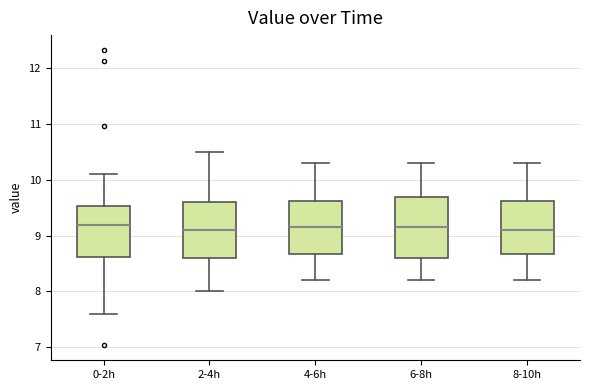

Reading left to right, read every box against the y-axis: the position of its median line, the range the box covers, and the ends of its whiskers. The values are not printed on the chart, so give them approximately, as read against the axis.

0-2h: median 9.2, box 8.6 to 9.5, whiskers 7.6 to 10.1
2-4h: median 9.1, box 8.6 to 9.6, whiskers 8.0 to 10.5
4-6h: median 9.2, box 8.7 to 9.6, whiskers 8.2 to 10.3
6-8h: median 9.2, box 8.6 to 9.7, whiskers 8.2 to 10.3
8-10h: median 9.1, box 8.7 to 9.6, whiskers 8.2 to 10.3